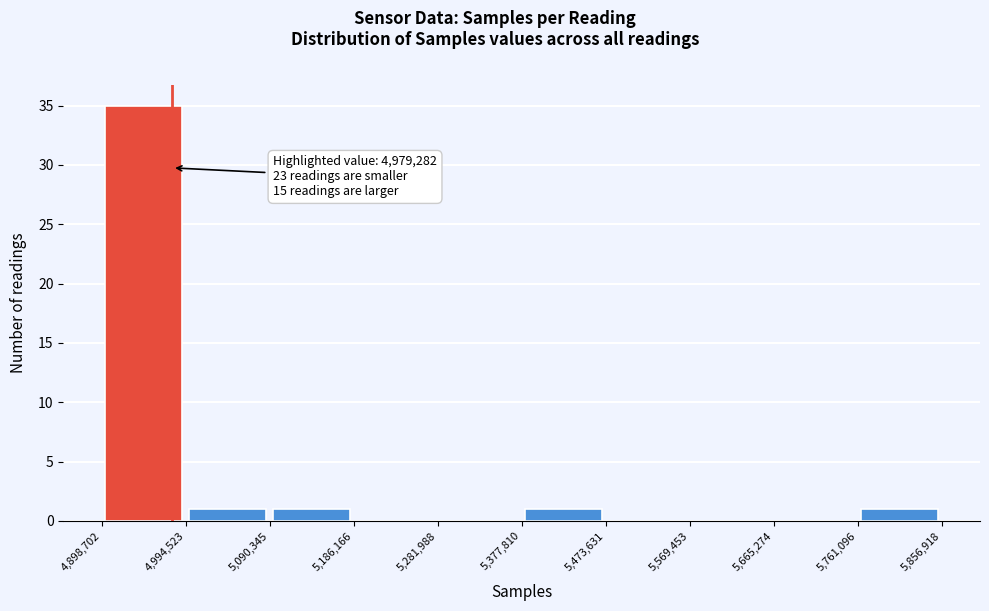

Over which range of the x-axis is the bar tallest?

4,898,702 to 4,994,523